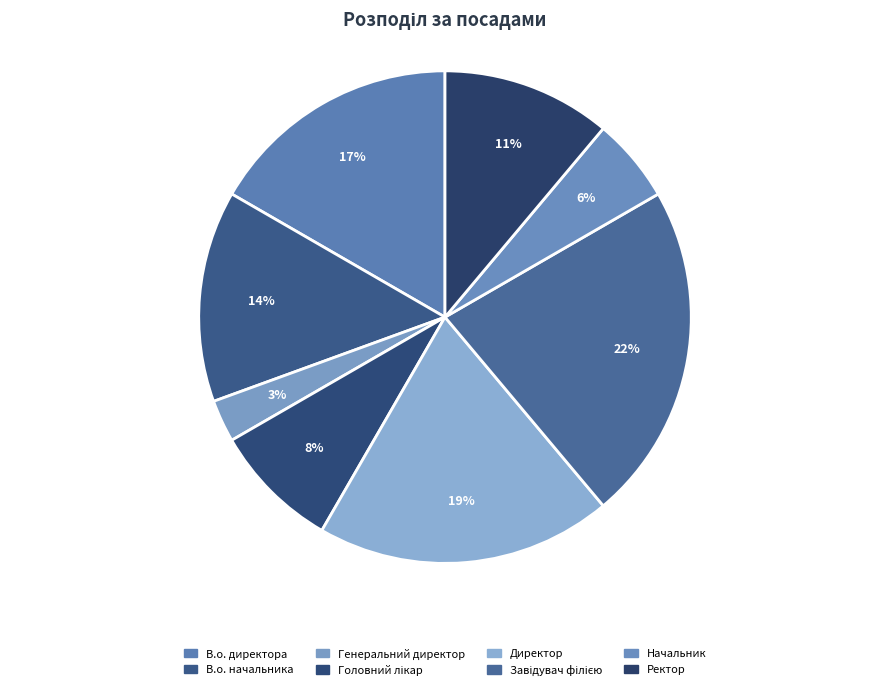

How many segments does this pie chart have?

8